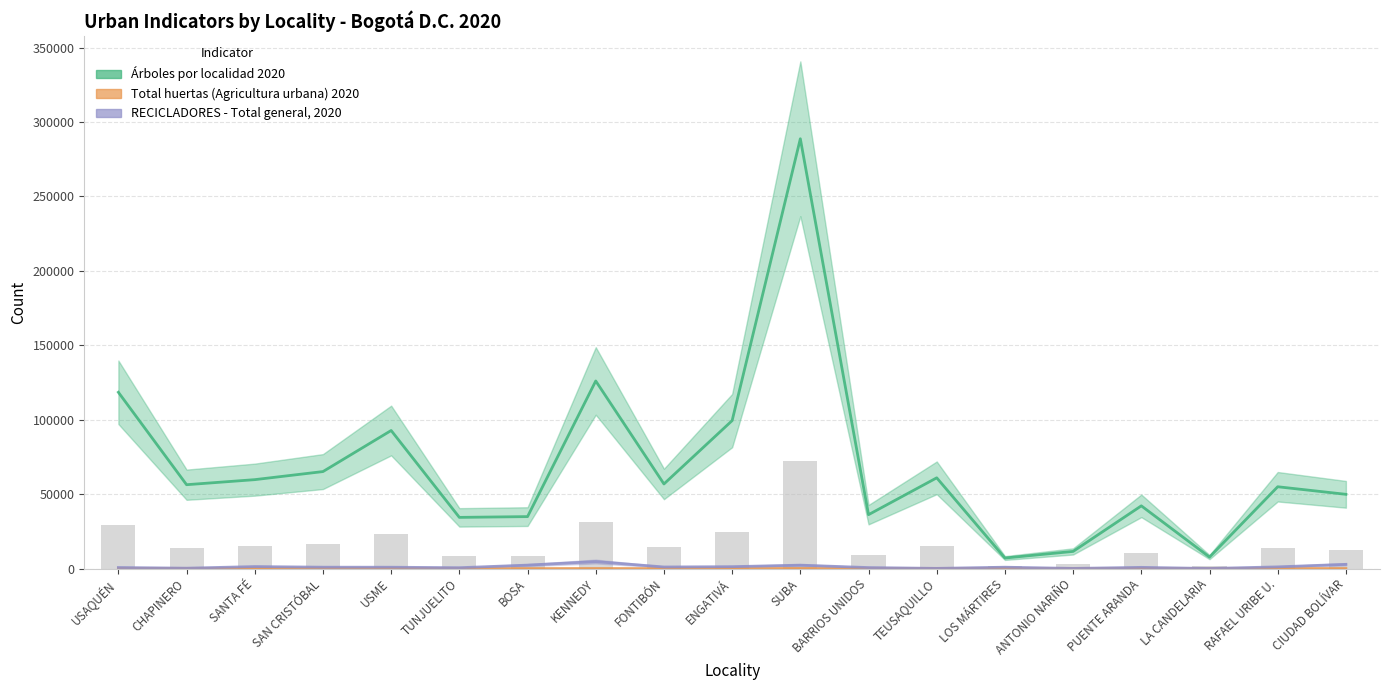

Where does the RECICLADORES - Total general, 2020 series first go above 948?

SANTA FÉ